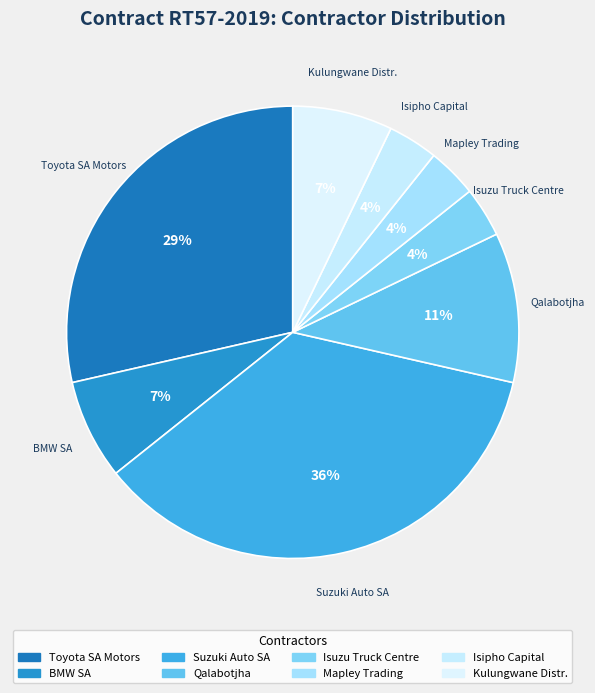

Is there a majority slice in this chart?

No